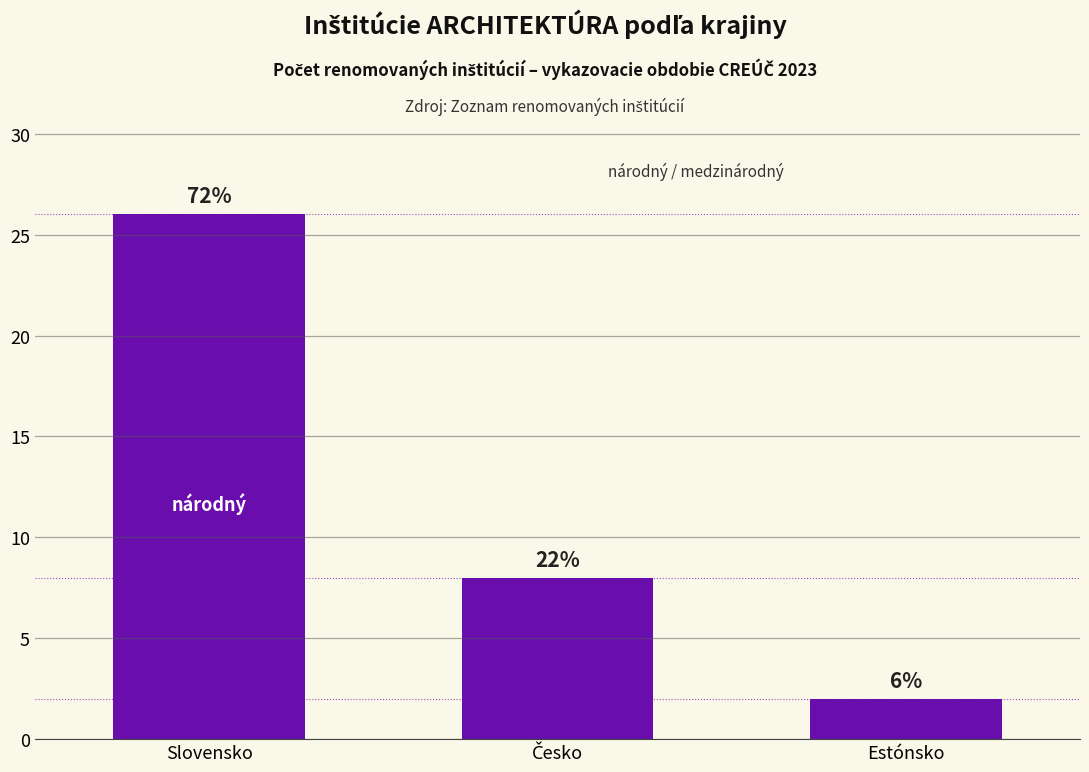

How many bars are there in total?

3